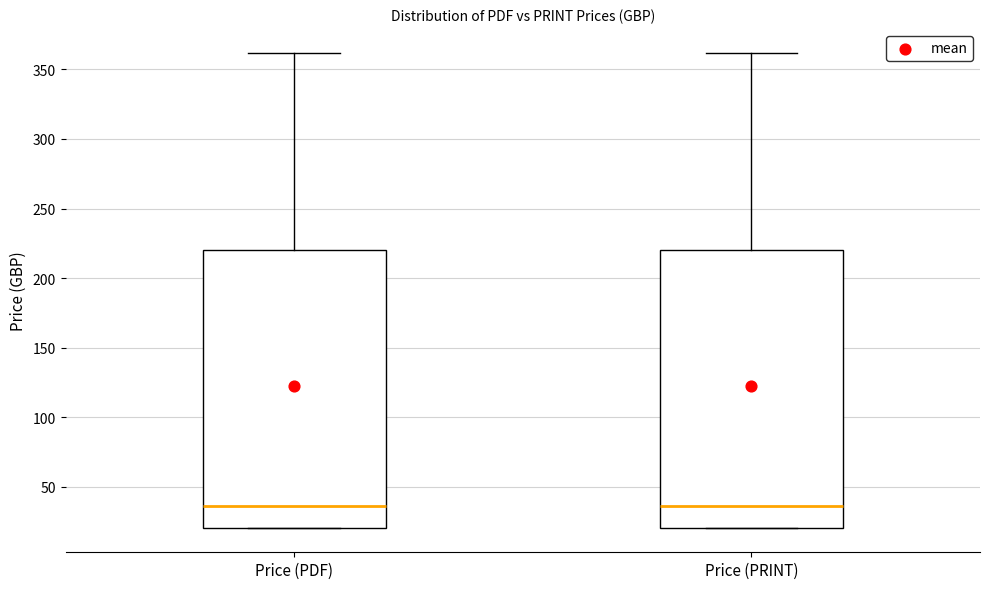

Where does the upper whisker of the box for Price (PRINT) end on the y-axis? The values are not printed on the chart, so give them approximately, as read against the axis.

360